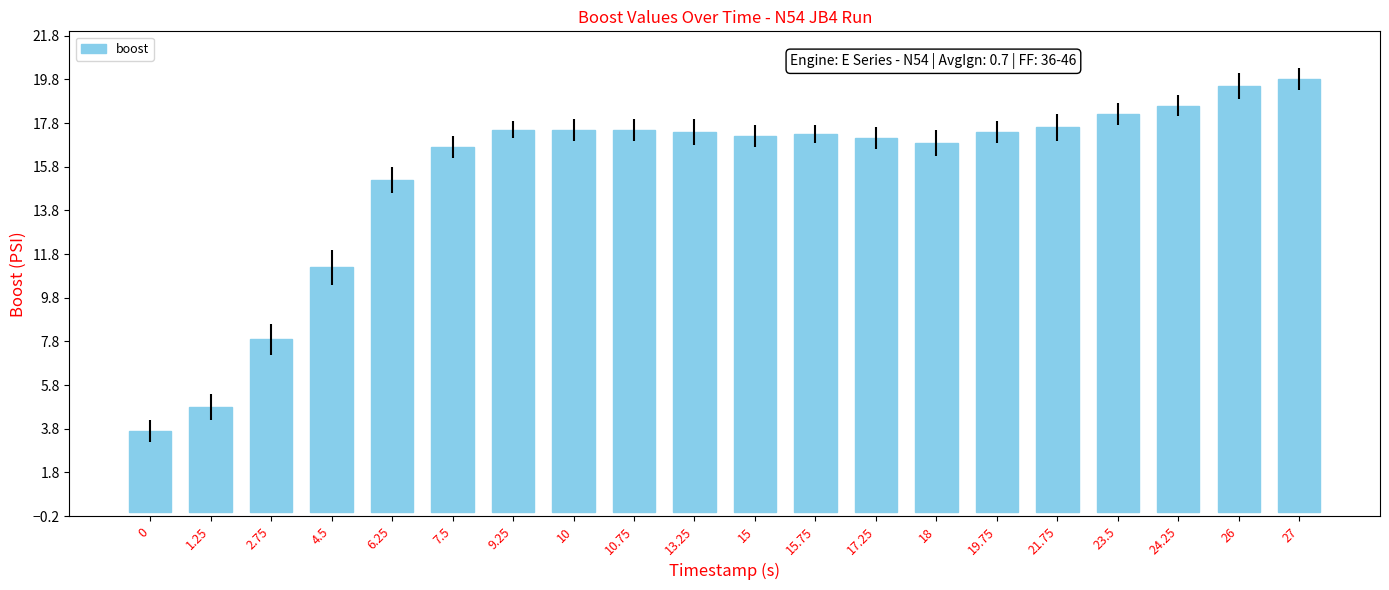

What position from the left is 15?

11